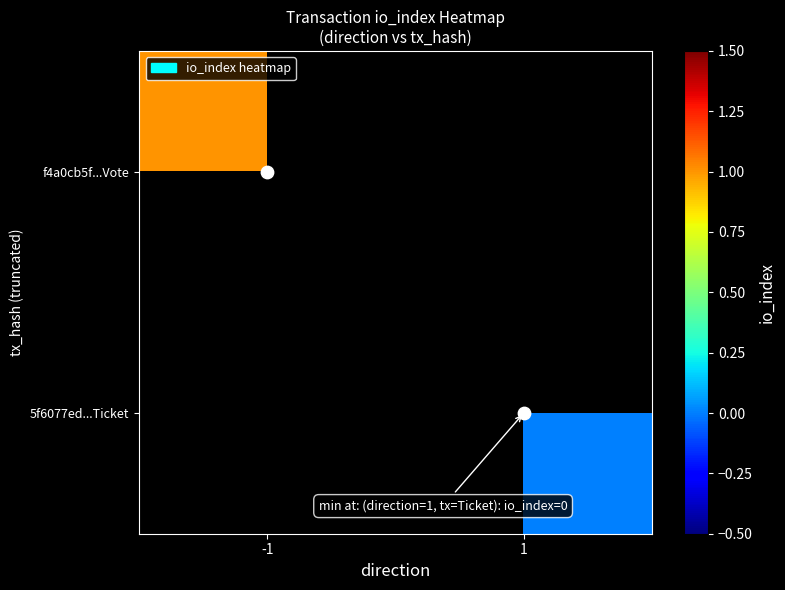

Is it true that f4a0cb5f...Vote equals 1.0 at -1?

True